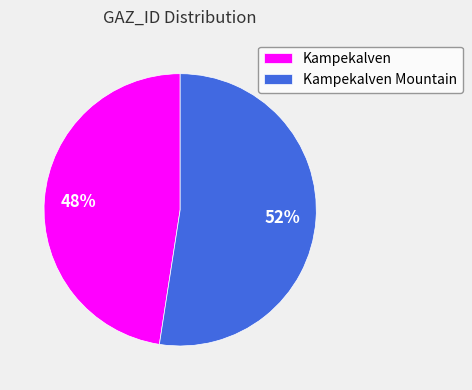

Is Kampekalven Mountain the majority of the pie?

Yes